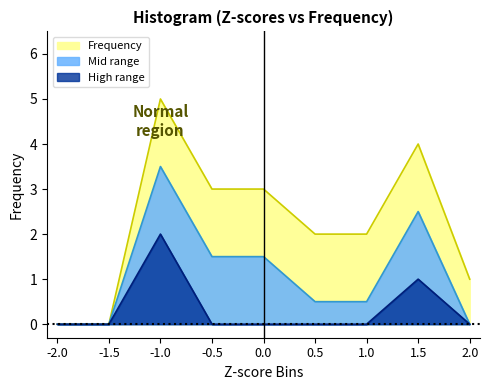

What is the difference between the maximum and second lowest values?

5